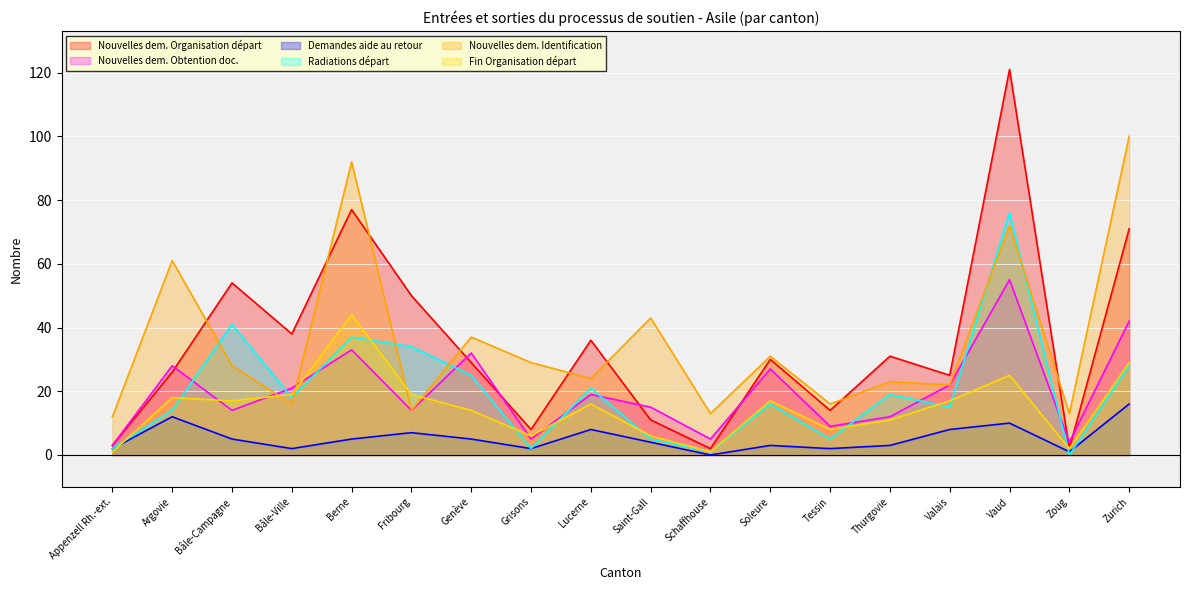

What are all the series names shown in the legend?

Nouvelles dem. Organisation départ, Nouvelles dem. Obtention doc., Demandes aide au retour, Radiations départ, Nouvelles dem. Identification, Fin Organisation départ